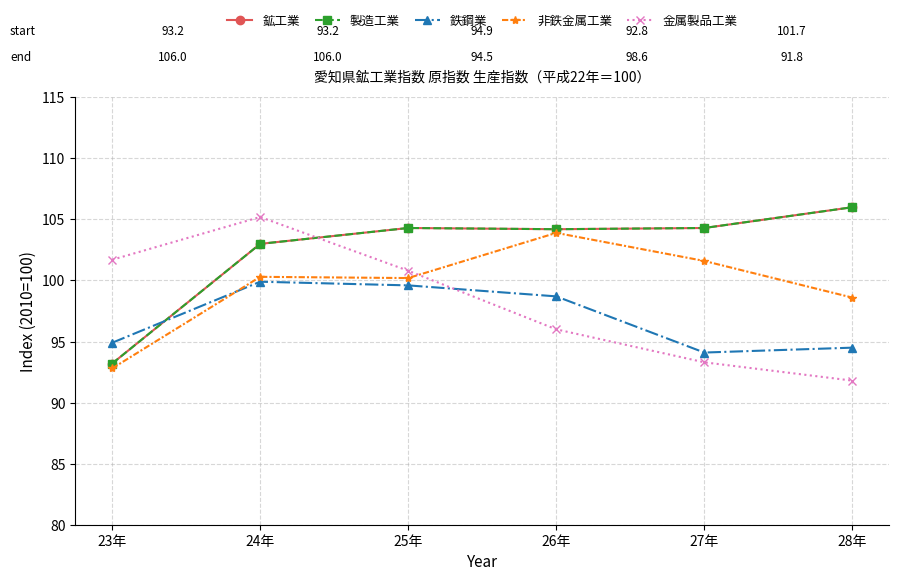

How many times do 鉄鋼業 and 鉱工業 cross each other?

1